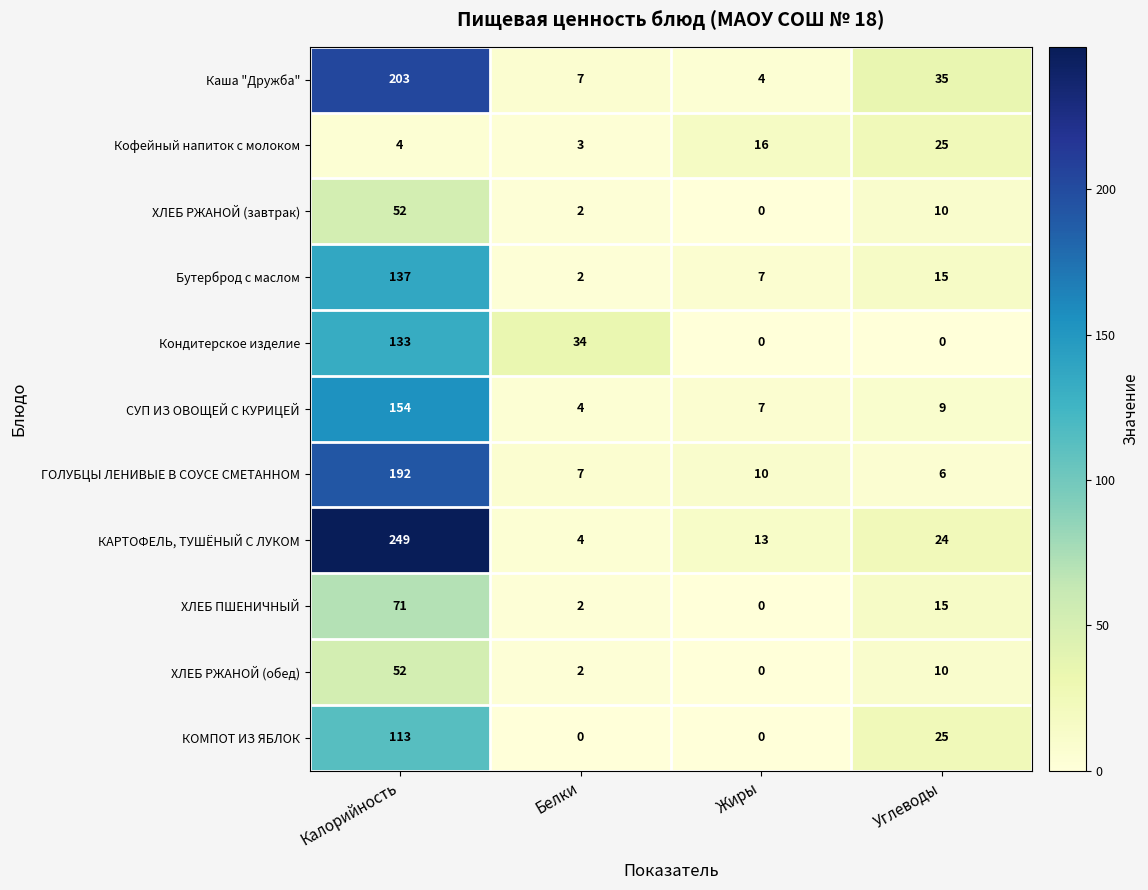

Which series has the largest total across all categories?

КАРТОФЕЛЬ, ТУШЁНЫЙ С ЛУКОМ